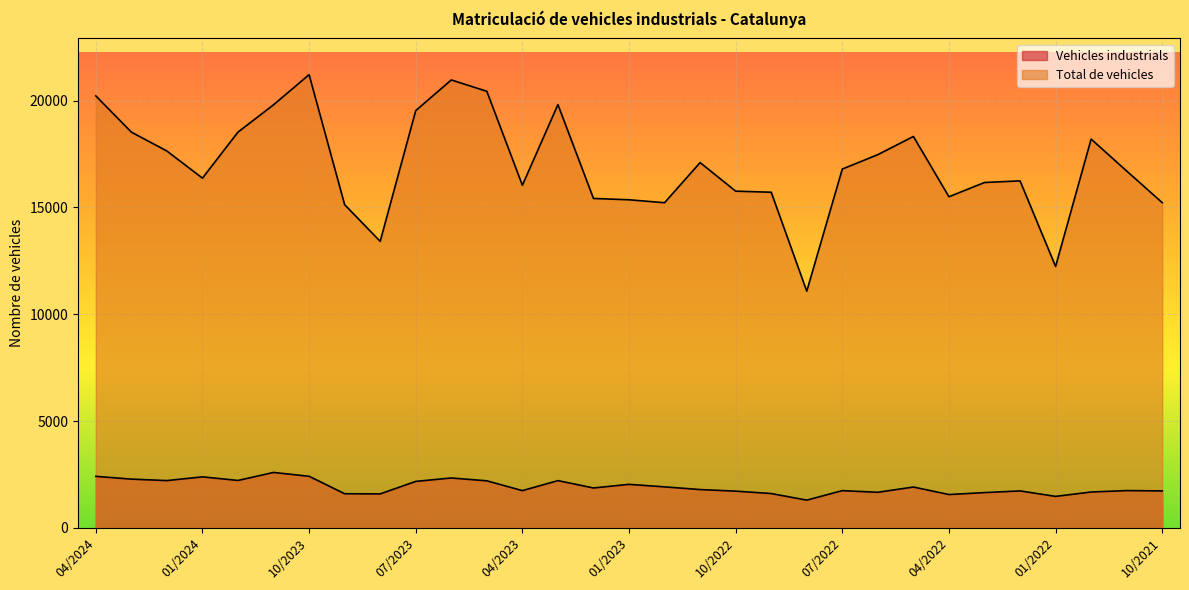

What is the spread (max minus min) of values at 08/2023?

11818